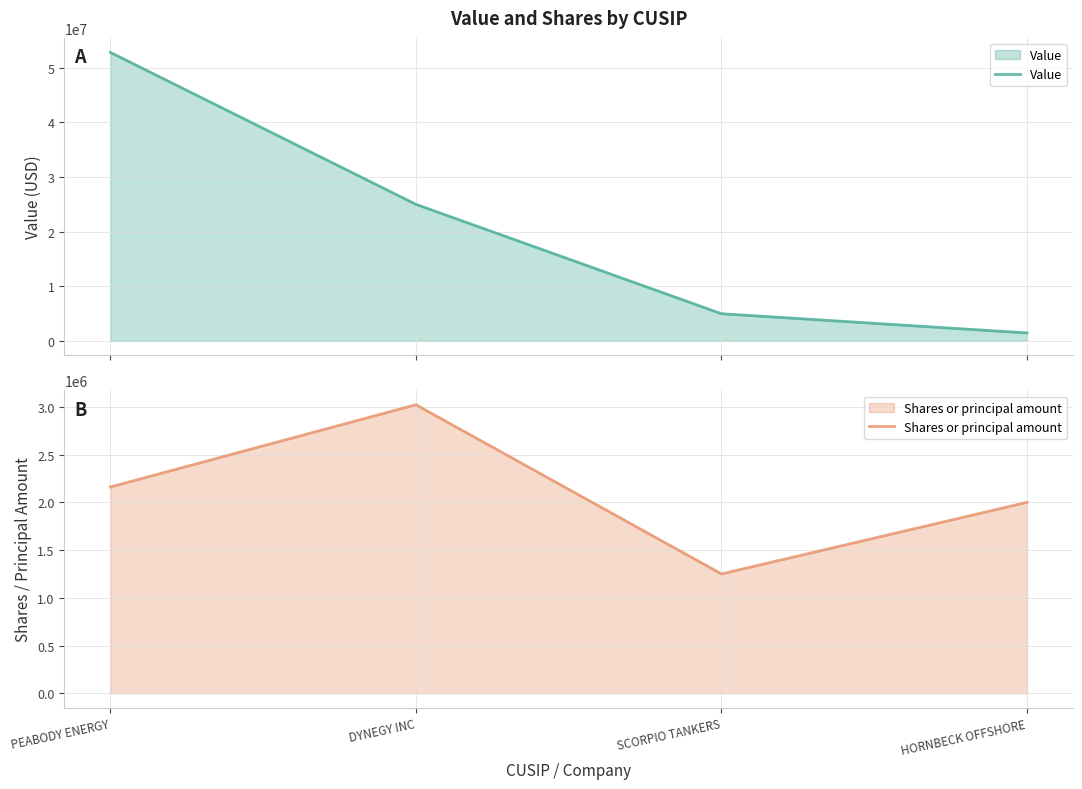

Between which two adjacent categories do Shares or principal amount and Value first intersect?

SCORPIO TANKERS and HORNBECK OFFSHORE